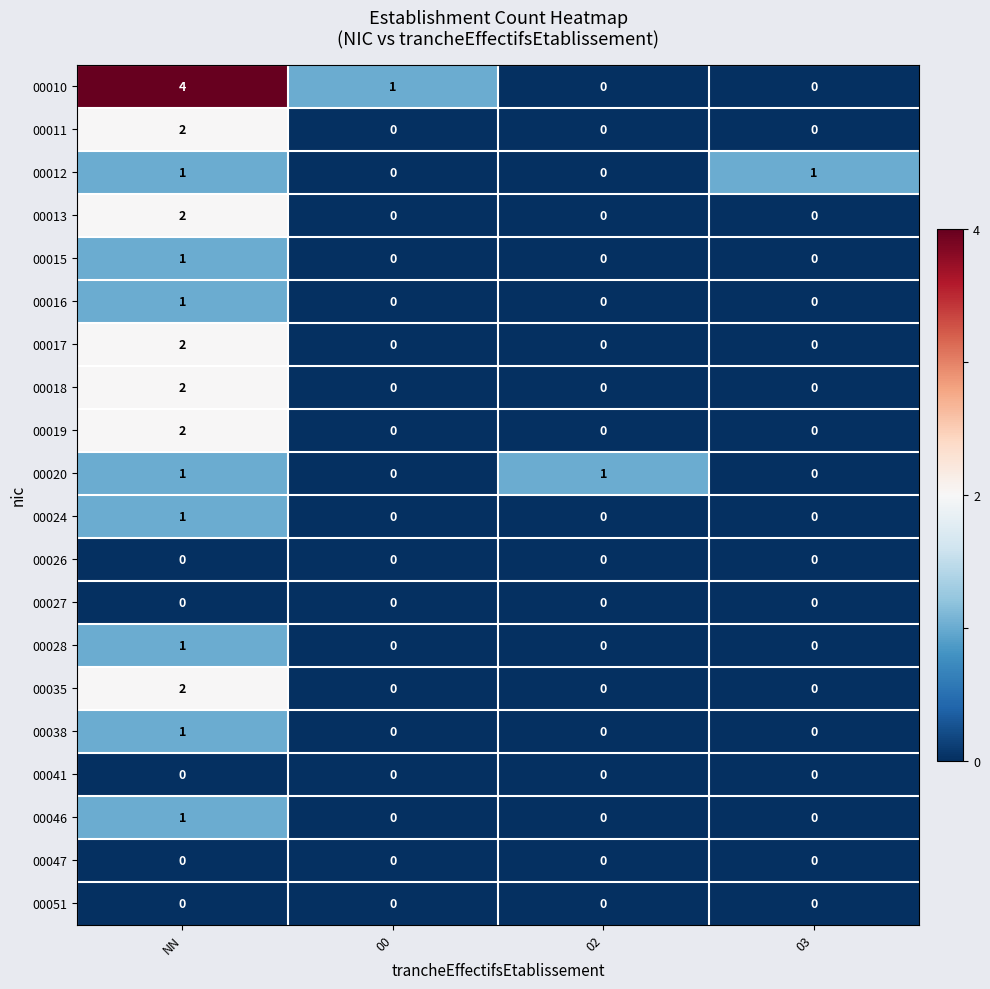

Count the 00018 values in the range 0 to 2.

4